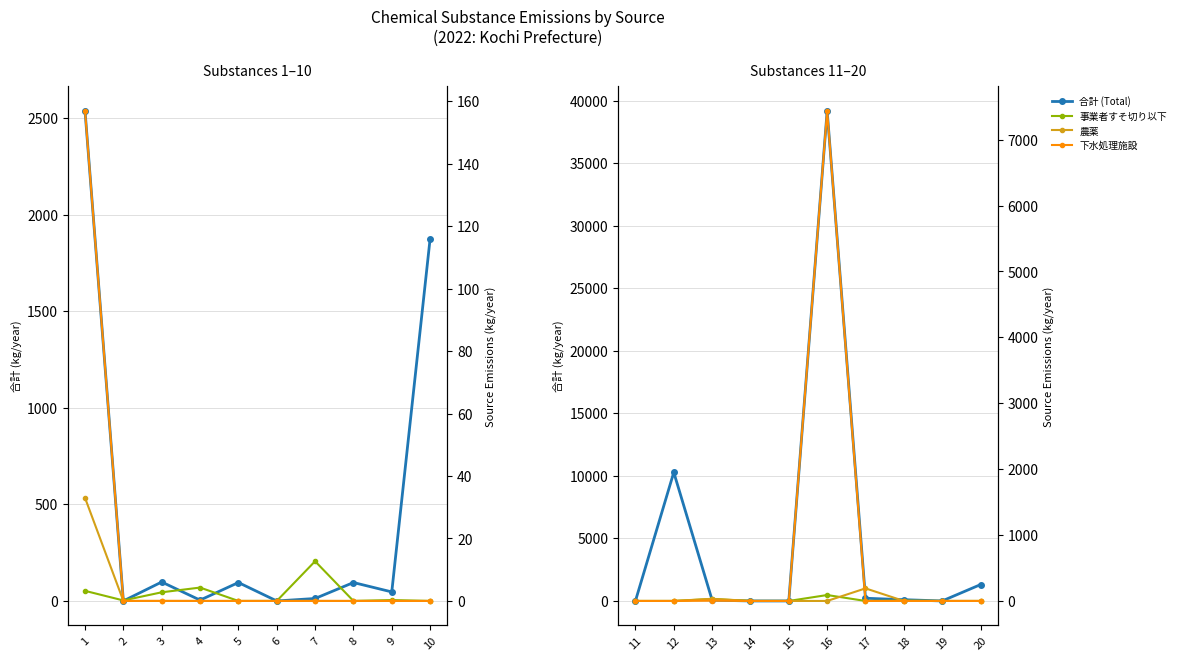

Is it true that Source 1 (事業者すそ切り以下) equals 0.1 at 12?

False